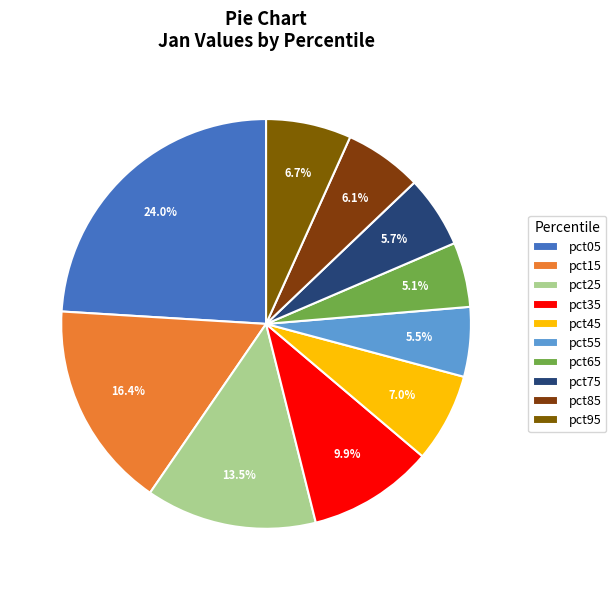

Do pct85 and pct15 together represent more than half of the pie?

No